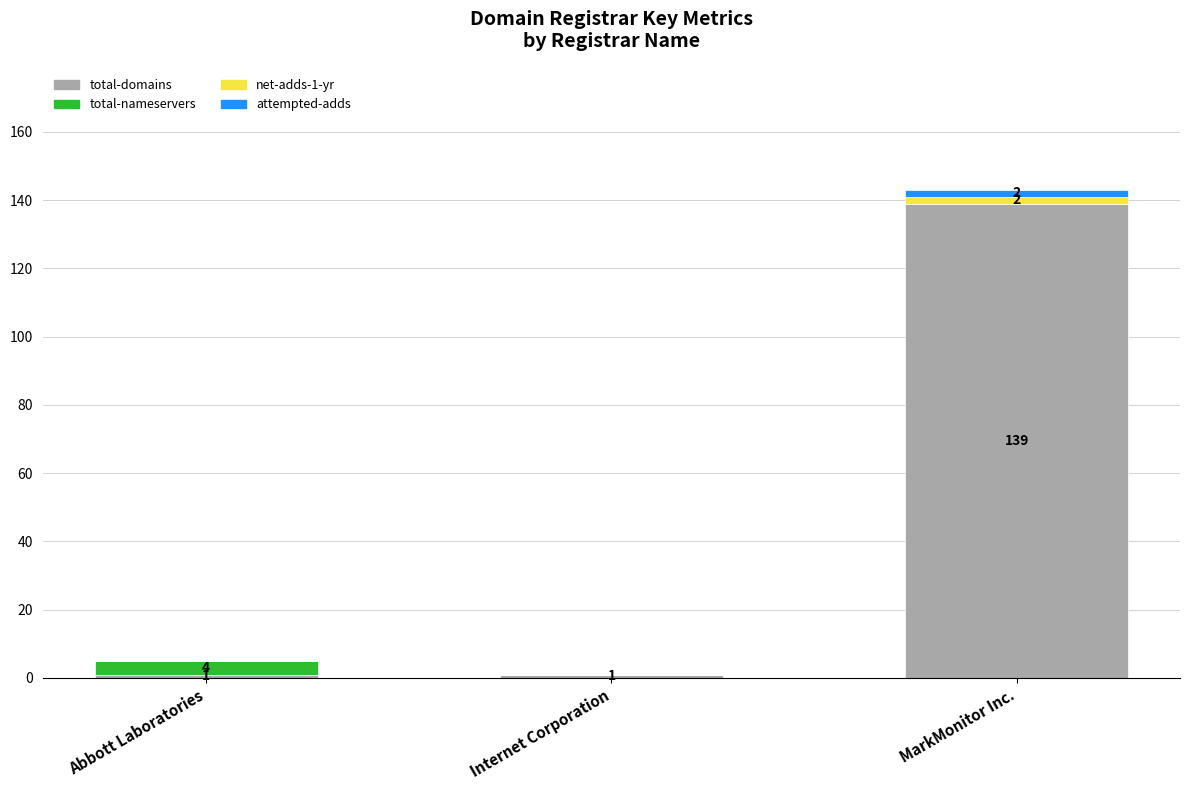

How many values in the total-domains series exceed 1?

1